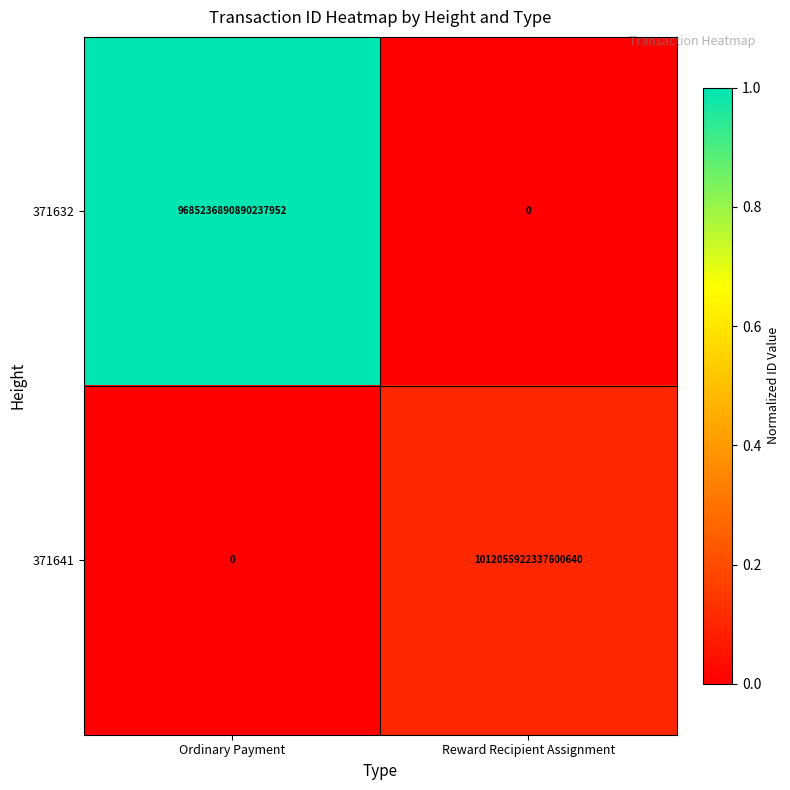

The value of 371632 at Ordinary Payment is 15804426504557094912. True or false?

False